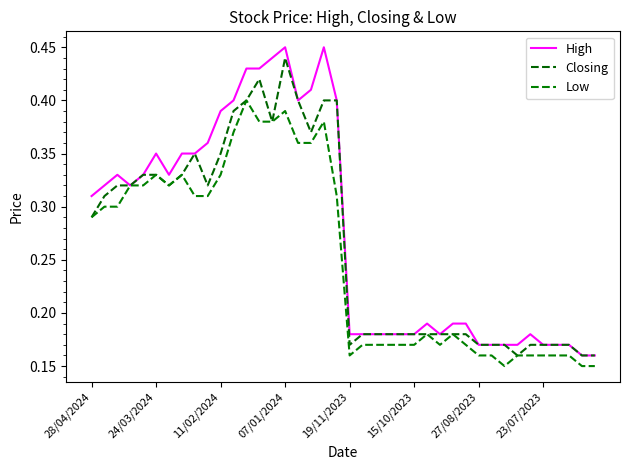

Does the chart display data point markers on the line(s)?

No